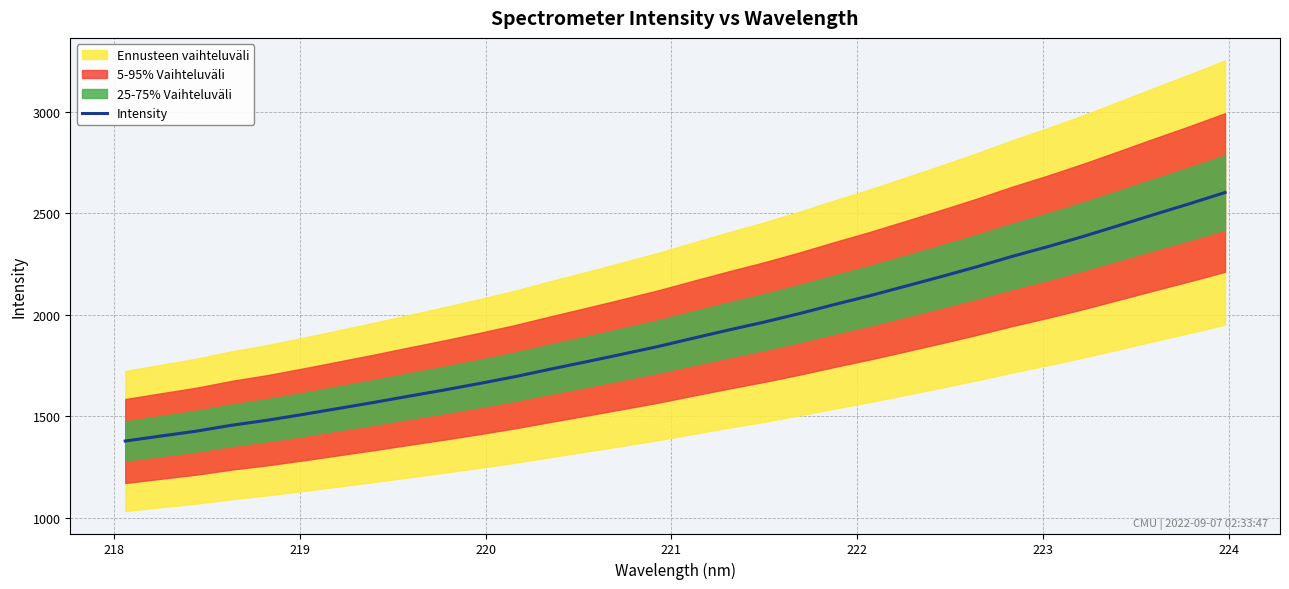

How many data points are above 1884?

16